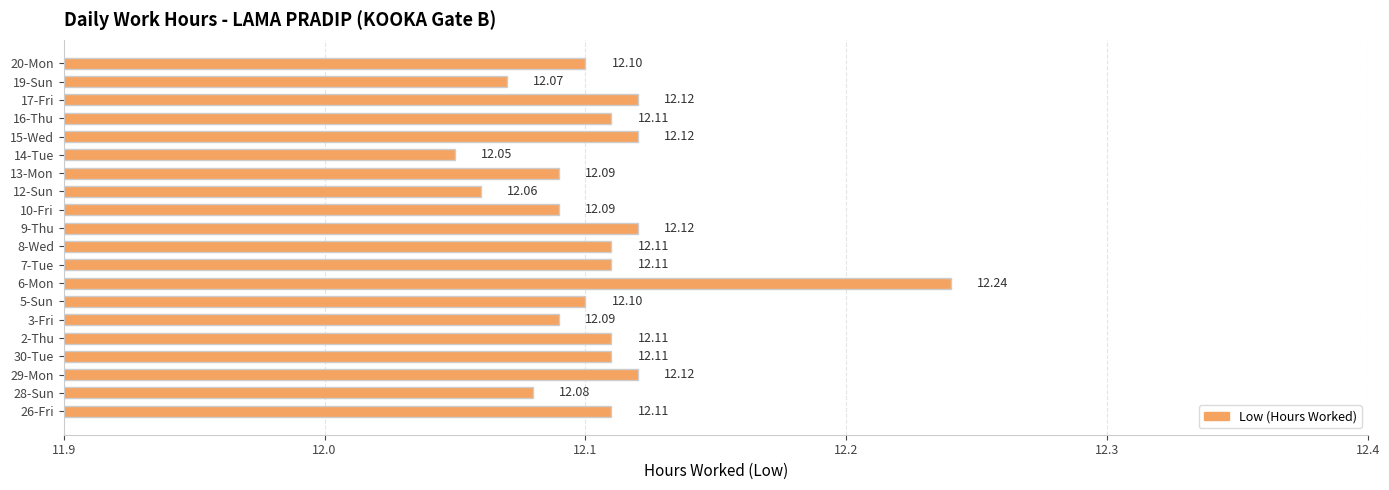

Between 16-Thu and 9-Thu, which is larger?

9-Thu